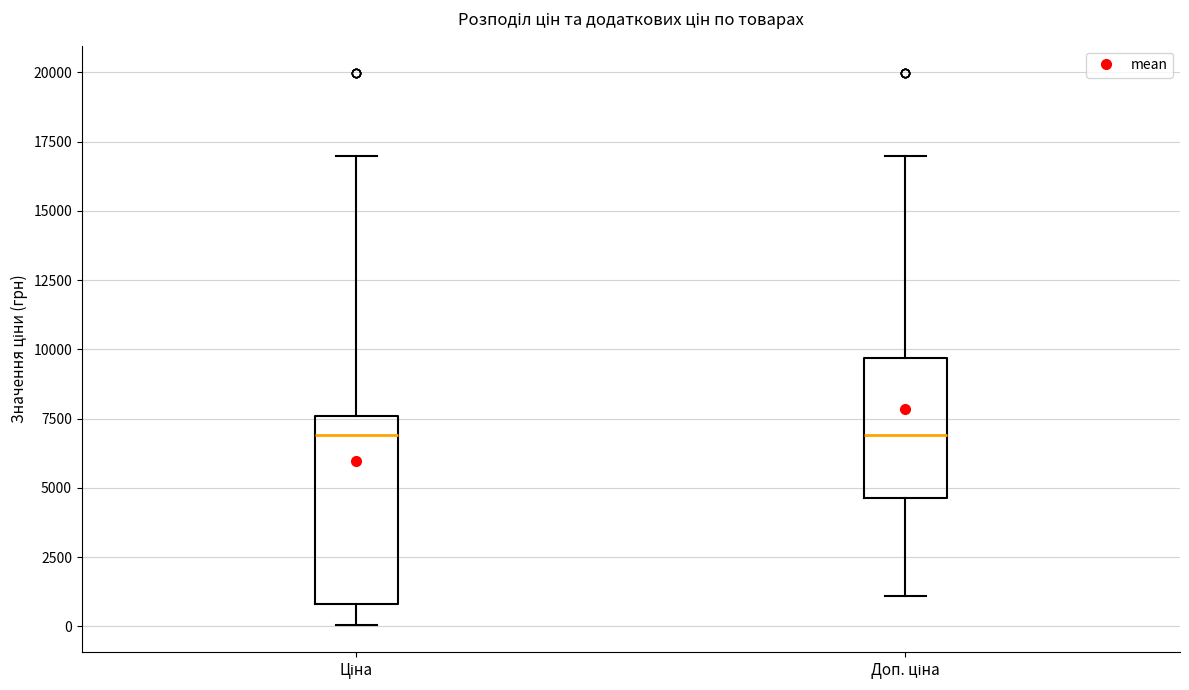

Where is the upper edge of the box for Доп. ціна on the y-axis? The values are not printed on the chart, so give them approximately, as read against the axis.

9500